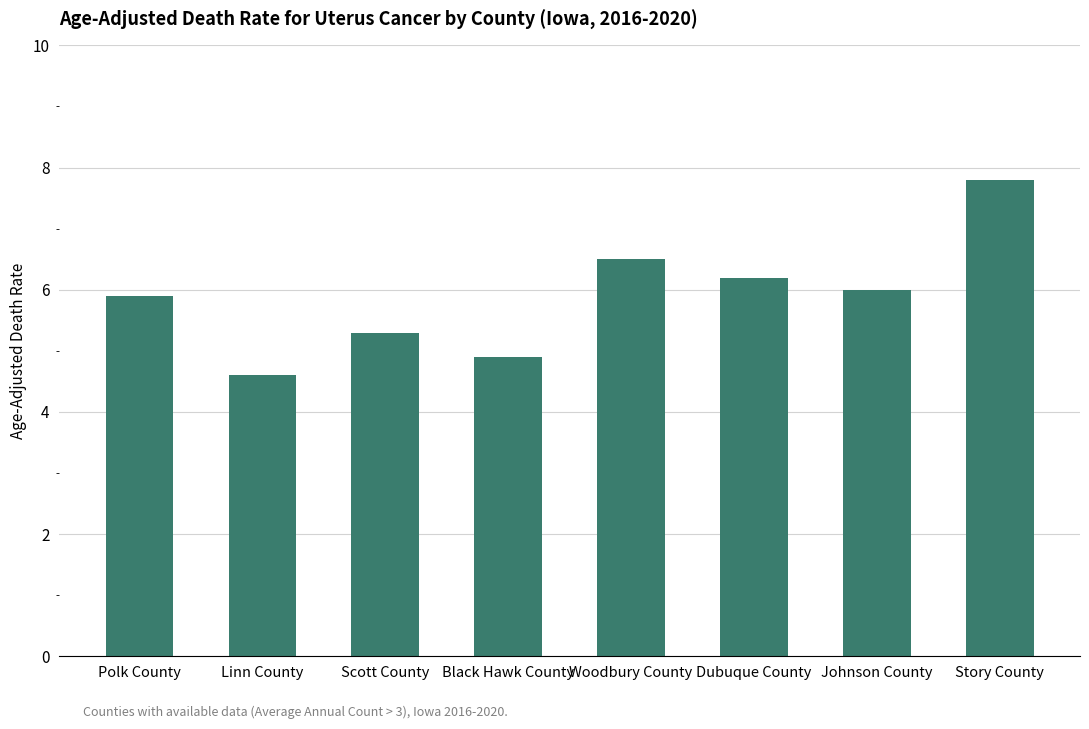

How many data points are less than 6?

4